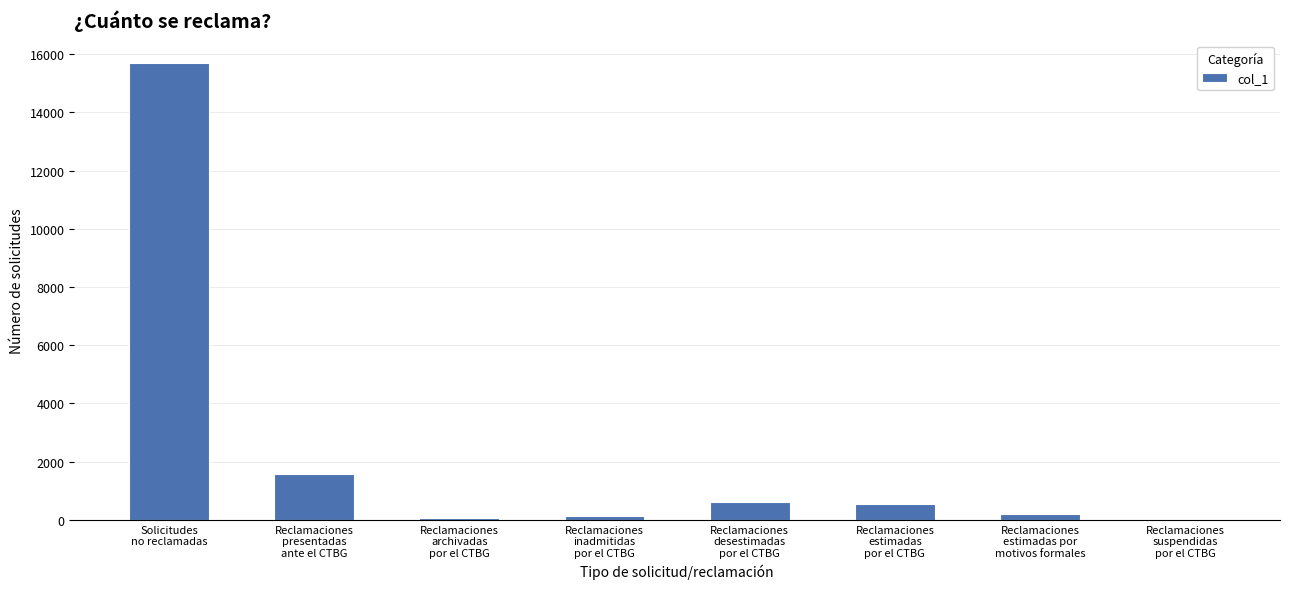

What is the maximum value shown in the chart?

15681